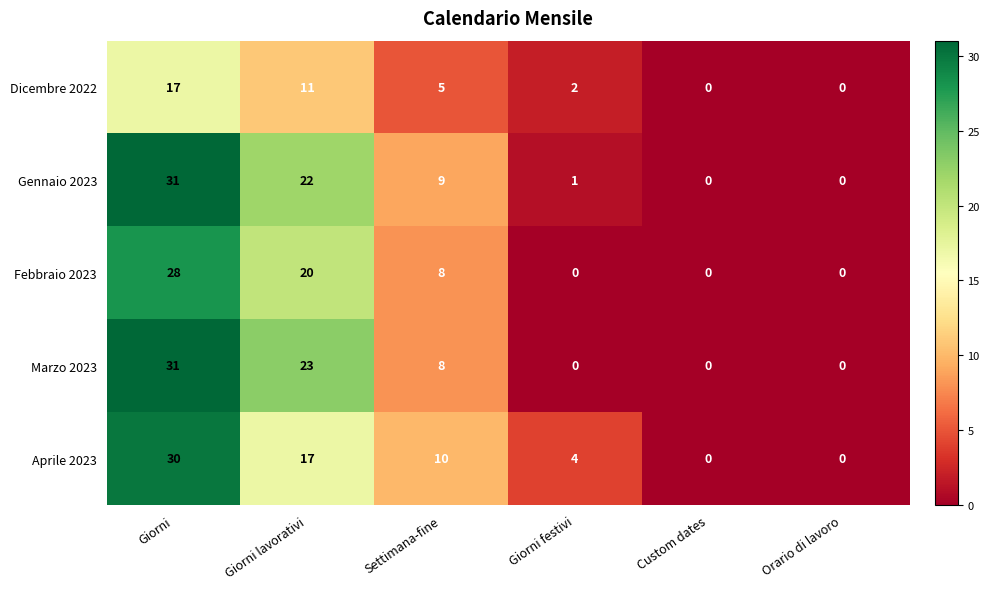

What is the difference between the maximum and minimum values in the Marzo 2023 series?

31